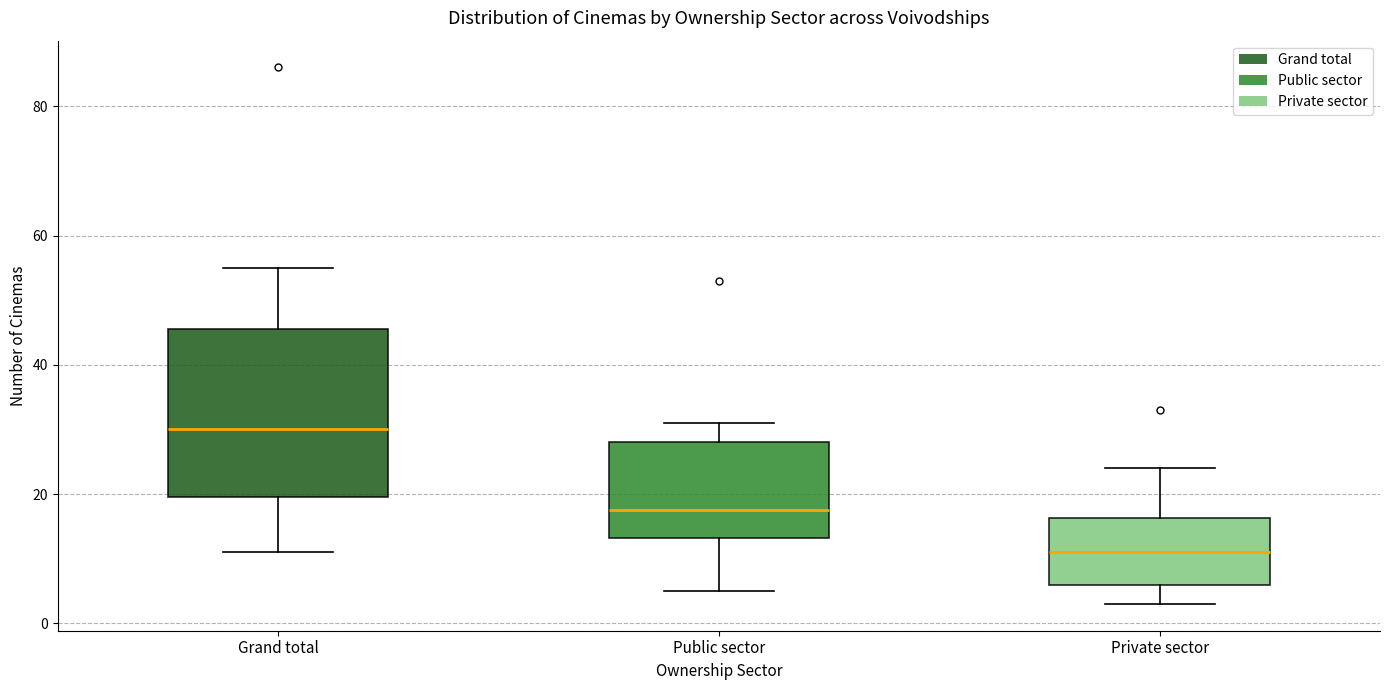

Where is the upper edge of the box for Public sector on the y-axis? The values are not printed on the chart, so give them approximately, as read against the axis.

28